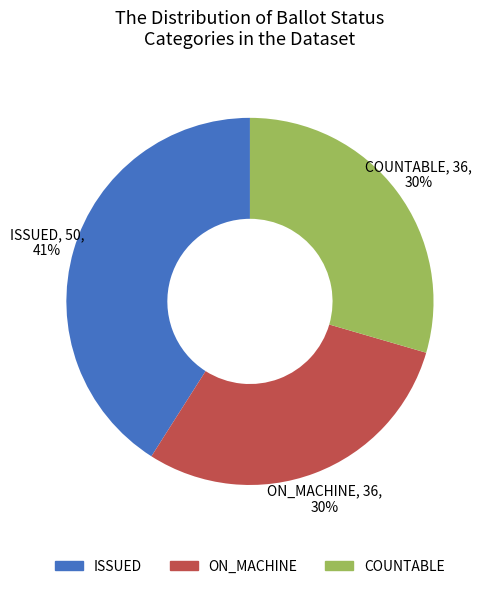

Does any single category account for the majority?

No